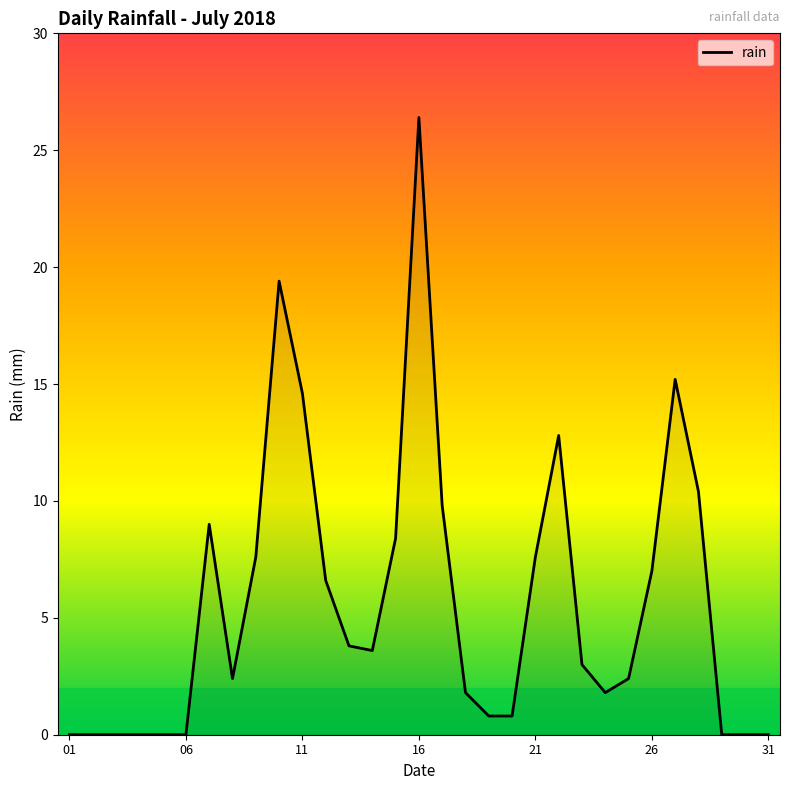

What is the greatest value displayed?

26.4